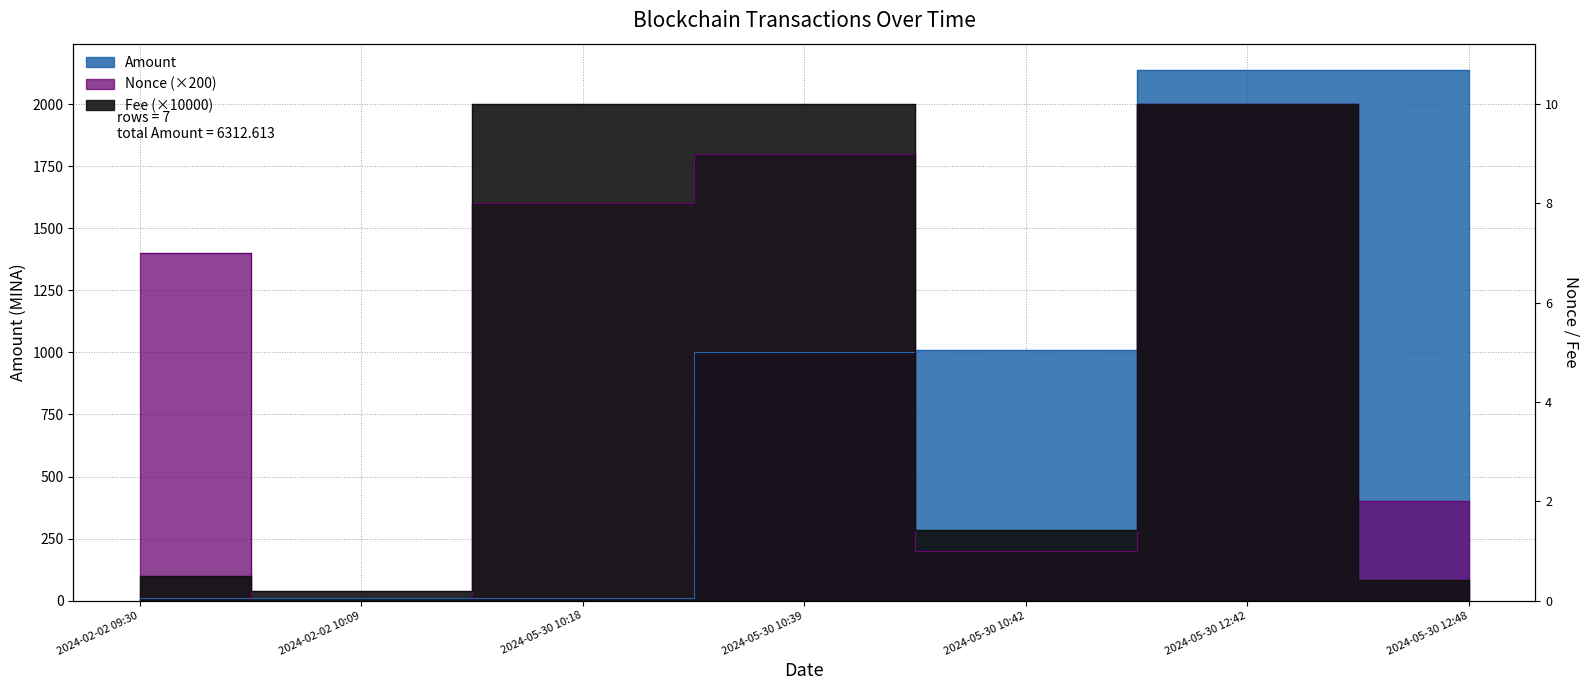

Is it true that Amount equals 9.0 at 2024-02-02 10:09?

True